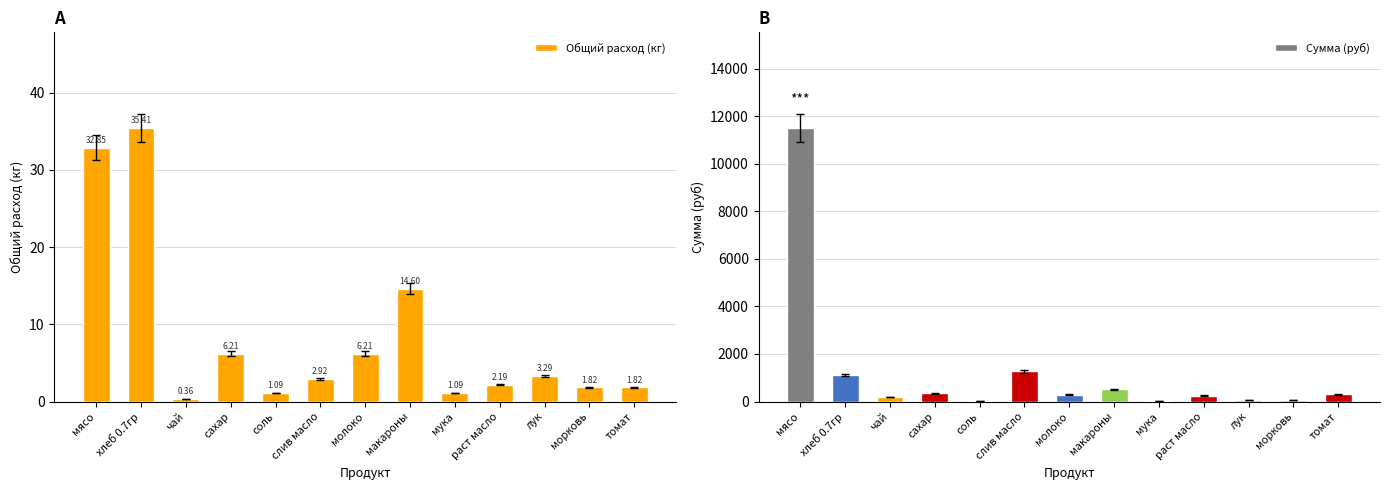

Reading right to left, what are all the values shown in this chart?

Общий расход (кг): 1.8	1.8	3.3	2.2	1.1	14.6	6.2	2.9	1.1	6.2	0.4	35.4	32.9
Сумма (руб): 299.8	45.6	59.1	251.8	26.3	511.0	291.6	1281.6	13.1	341.3	182.5	1112.8	11497.5